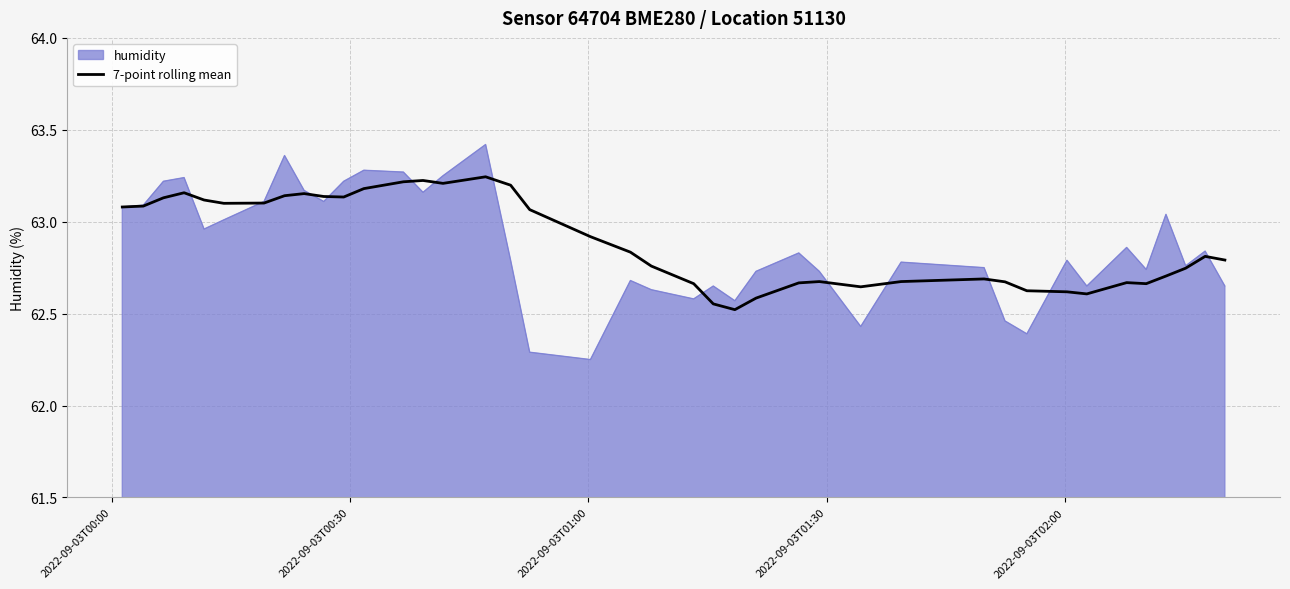

List the series in order of their peak value, highest first.

humidity, 7-point rolling mean